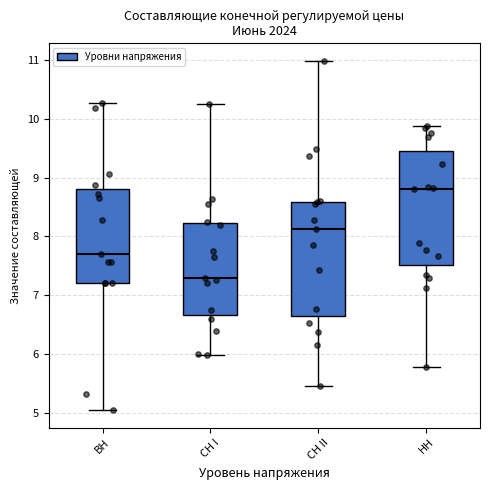

Reading left to right, read every box against the y-axis: the position of its median line, the range the box covers, and the ends of its whiskers. The values are not printed on the chart, so give them approximately, as read against the axis.

ВН: median 7.7, box 7.2 to 8.8, whiskers 5.0 to 10.3
СН I: median 7.3, box 6.7 to 8.2, whiskers 6.0 to 10.3
СН II: median 8.1, box 6.6 to 8.6, whiskers 5.5 to 11.0
НН: median 8.8, box 7.5 to 9.5, whiskers 5.8 to 9.9